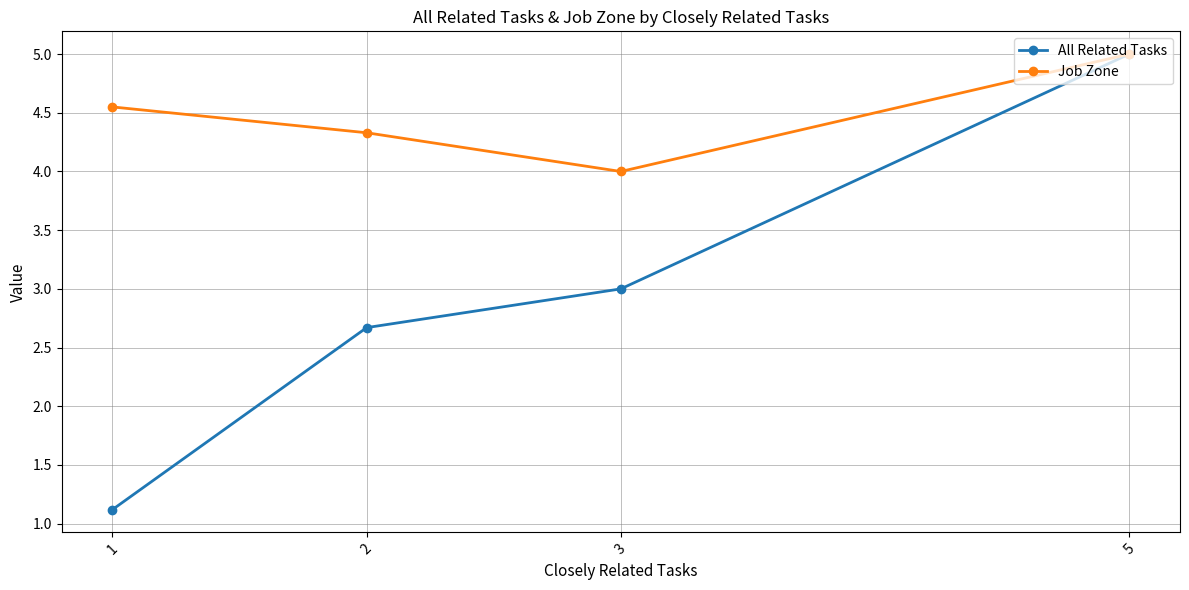

Count the Job Zone values in the range 4 to 5.

4